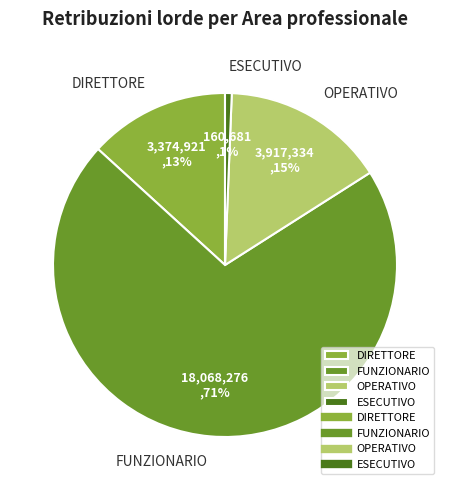

Does FUNZIONARIO account for over 50% of the chart?

Yes